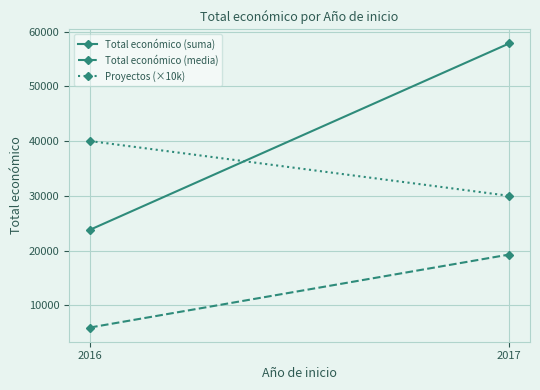

List the labels in order of Proyectos (×10k) value, largest first.

2016, 2017